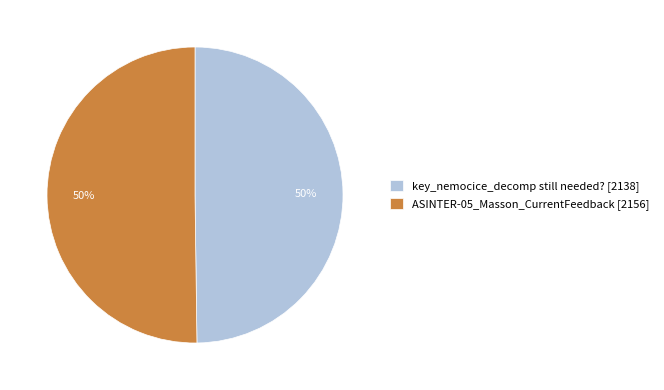

How many segments does this pie chart have?

2